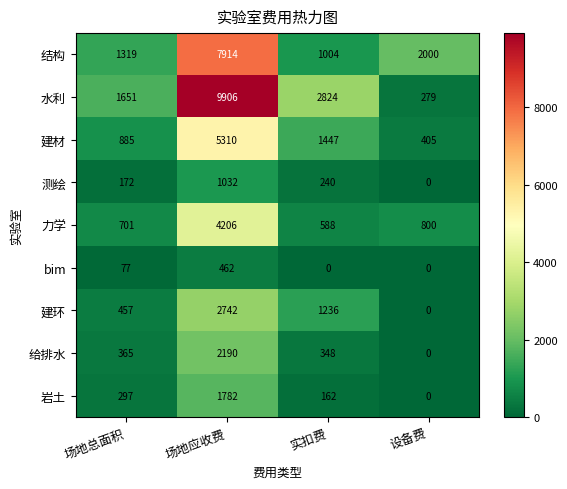

What is the sum of the 力学 values at 设备费 and 场地应收费?

5006